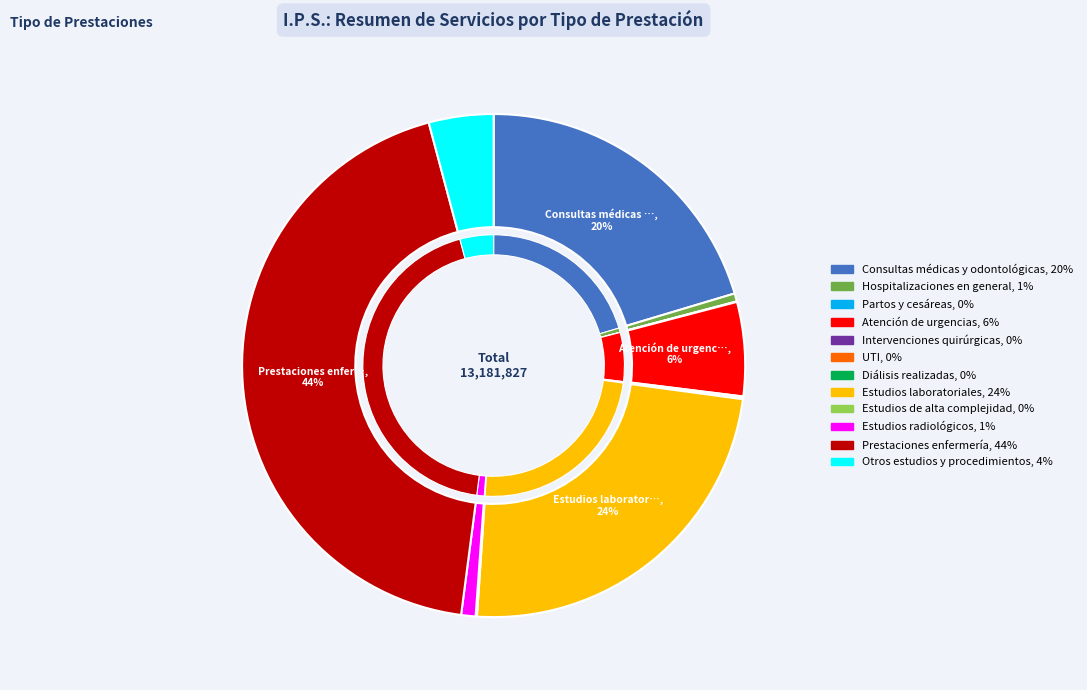

How many segments does this pie chart have?

12